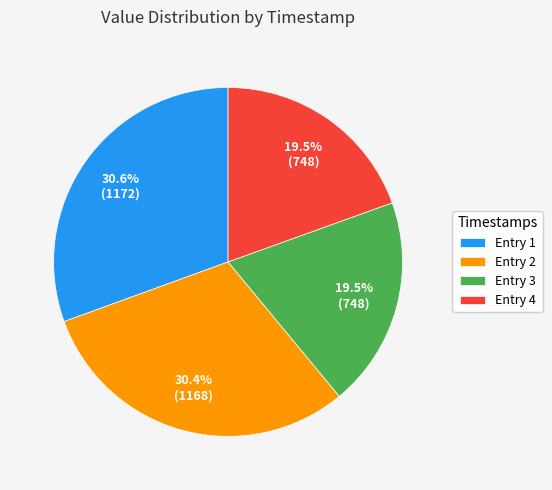

Between Entry 3 and Entry 1, which is larger?

Entry 1